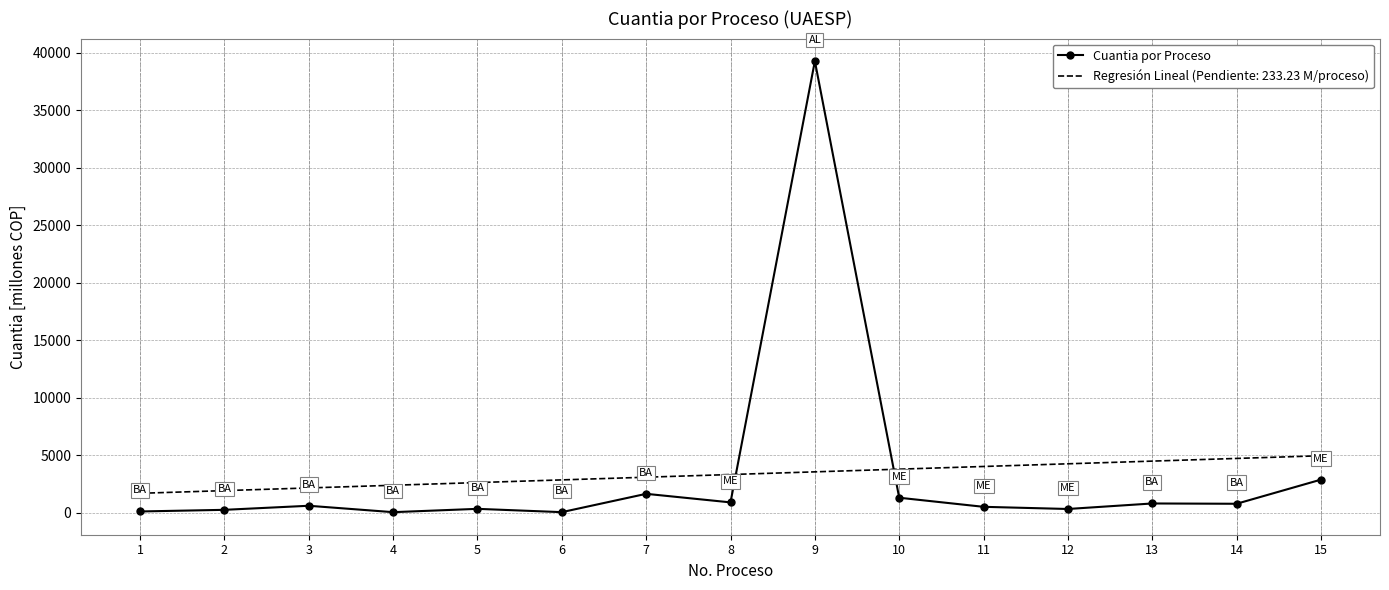

What is the minimum value shown in the chart?

33.0